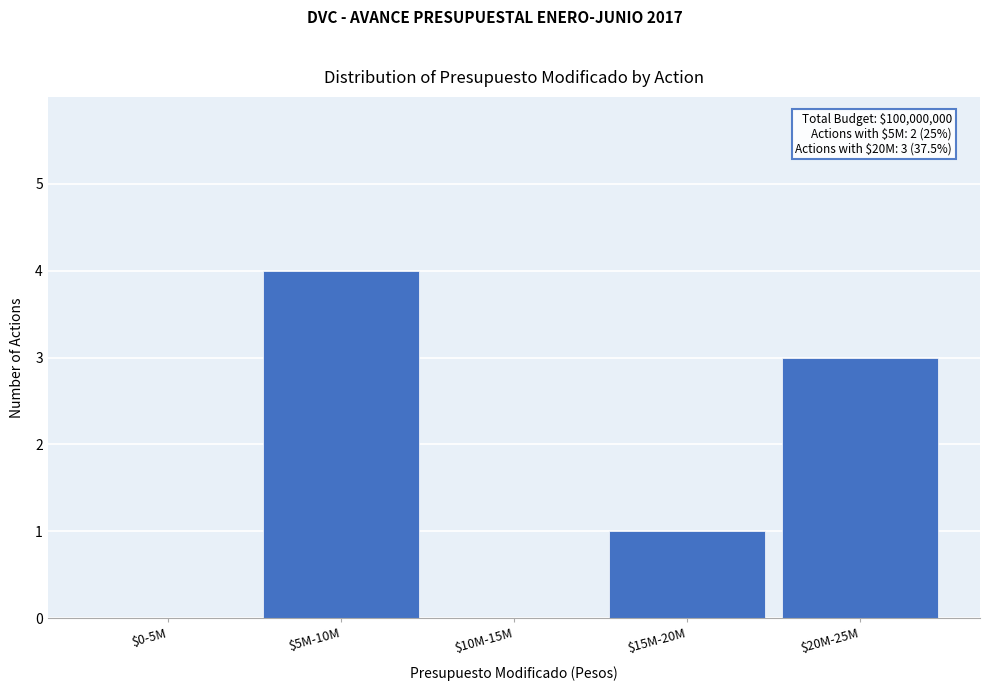

At which category does the chart reach its peak across all series?

$5M-10M